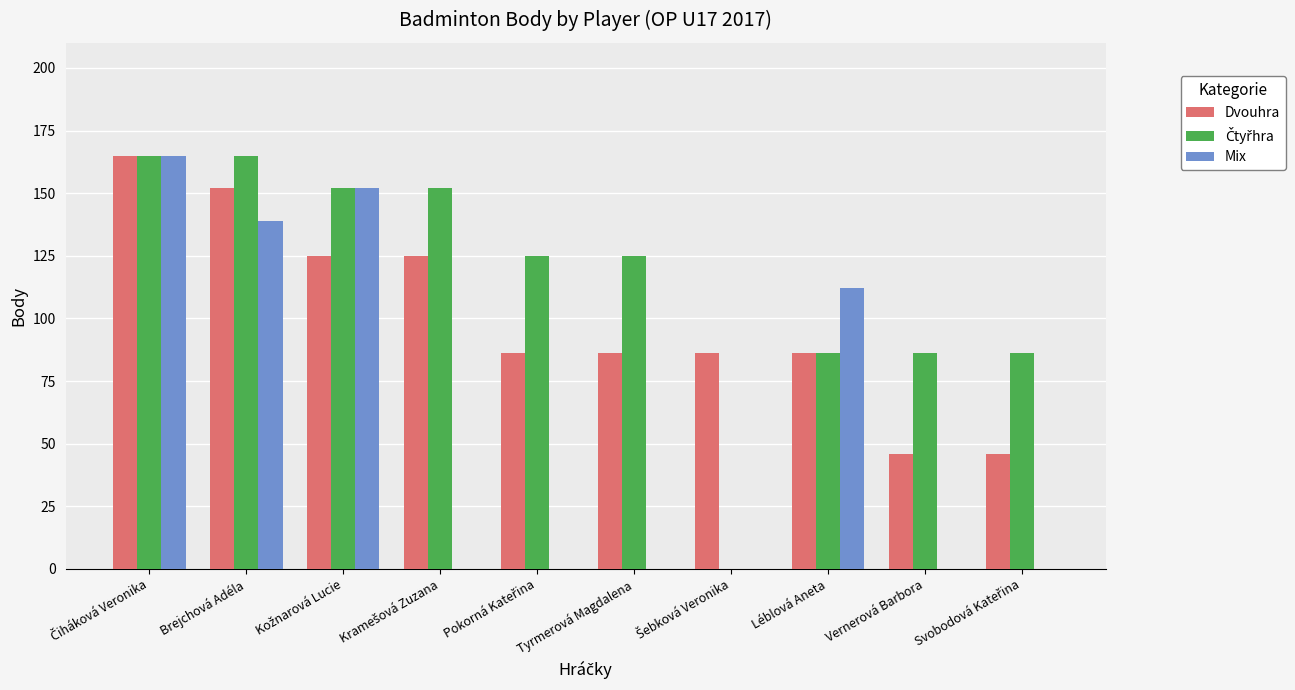

Where is Mix nearest to the value 82?

Léblová Aneta